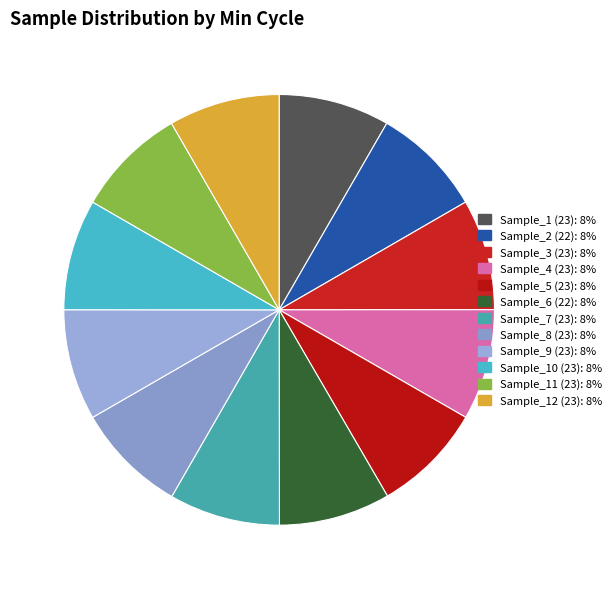

How many slices are in this pie chart?

12